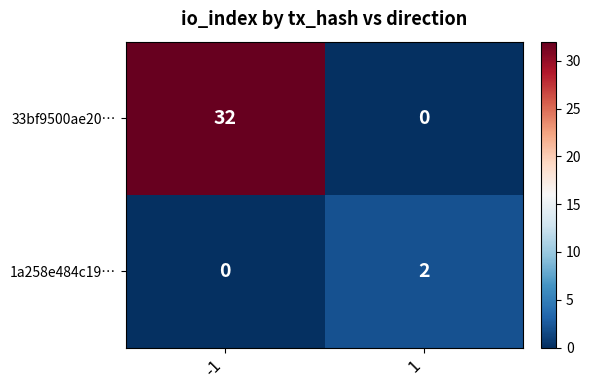

Rank the series by their average value, from highest to lowest.

33bf9500ae20…, 1a258e484c19…